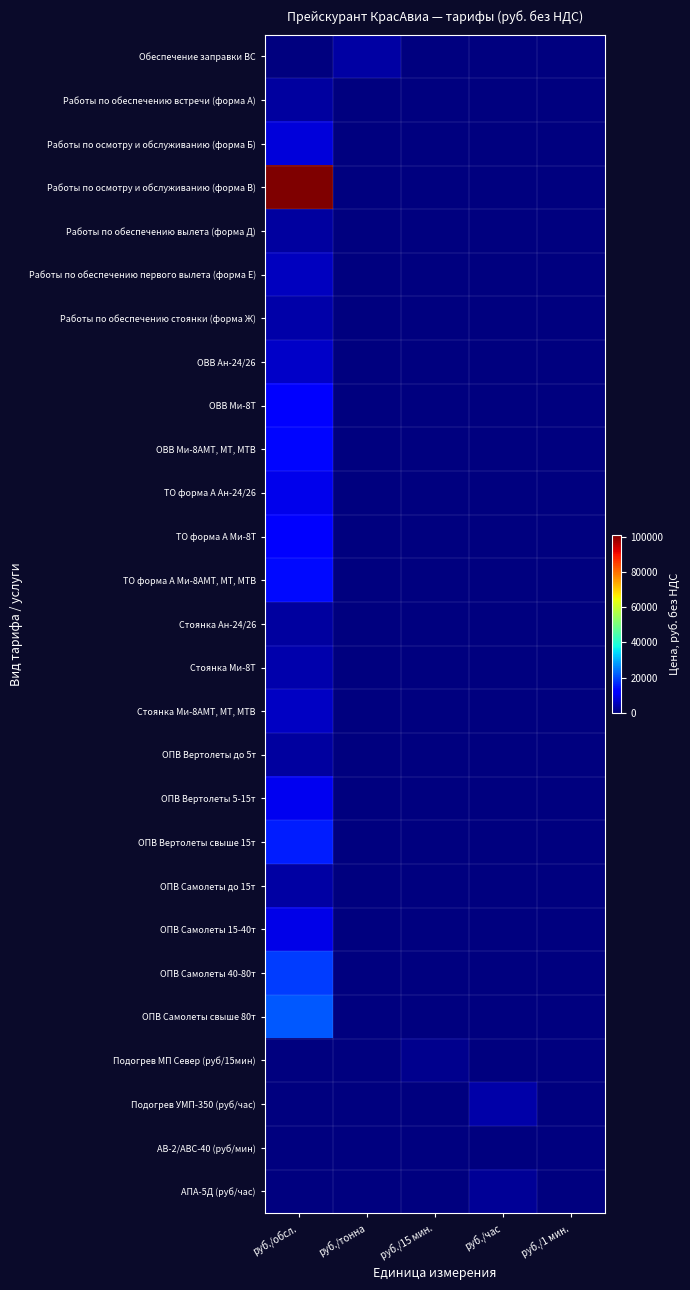

What is the difference between the highest and lowest values at руб./час?

3652.0